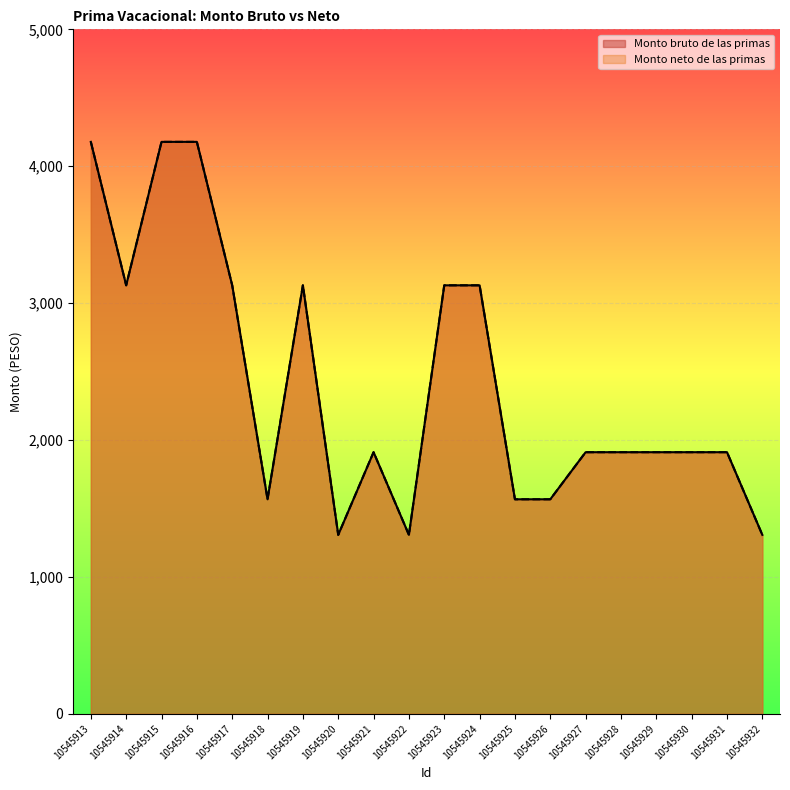

Read the Monto neto de las primas value at 10545922, to the nearest 100.

1300